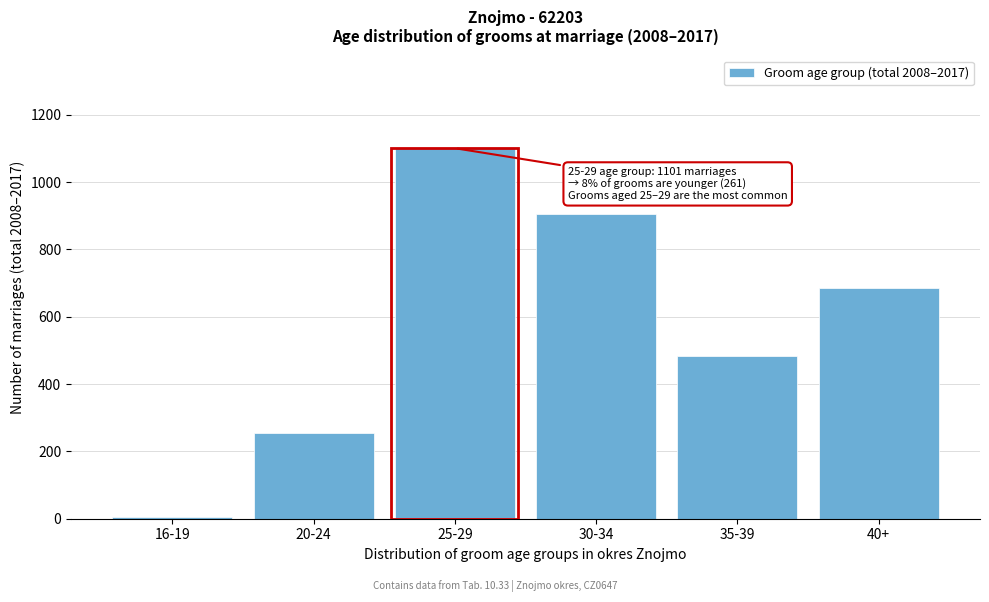

Reading left to right, transcribe all the data shown in this chart.

6	255	1101	905	484	685